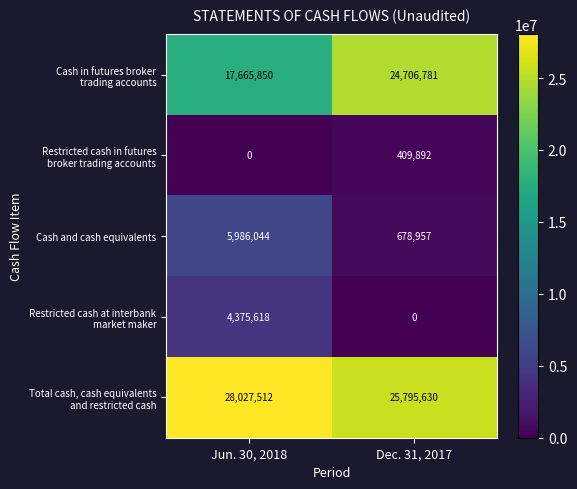

What is the difference between the highest and lowest values at Dec. 31, 2017?

25795630